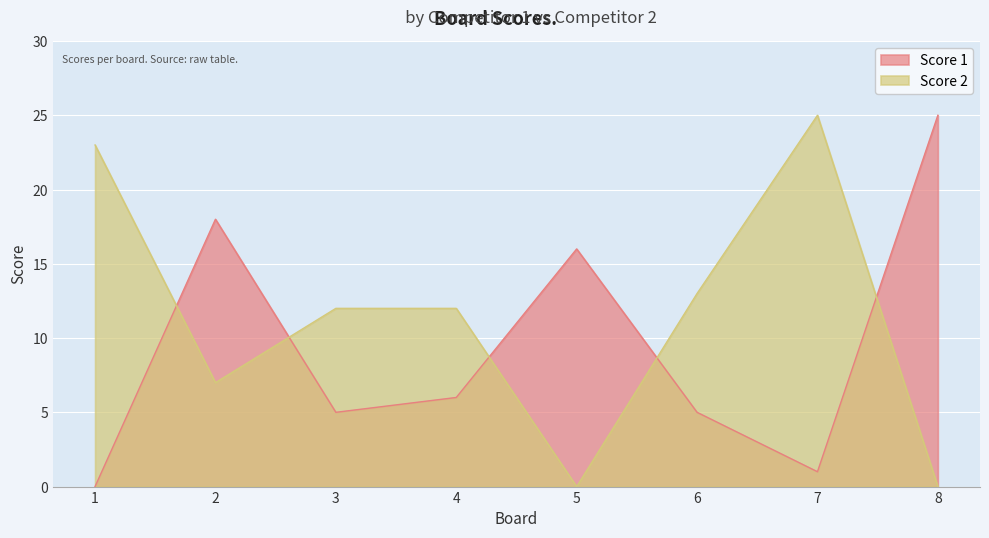

Where is Score 1 nearest to the value 12?

5